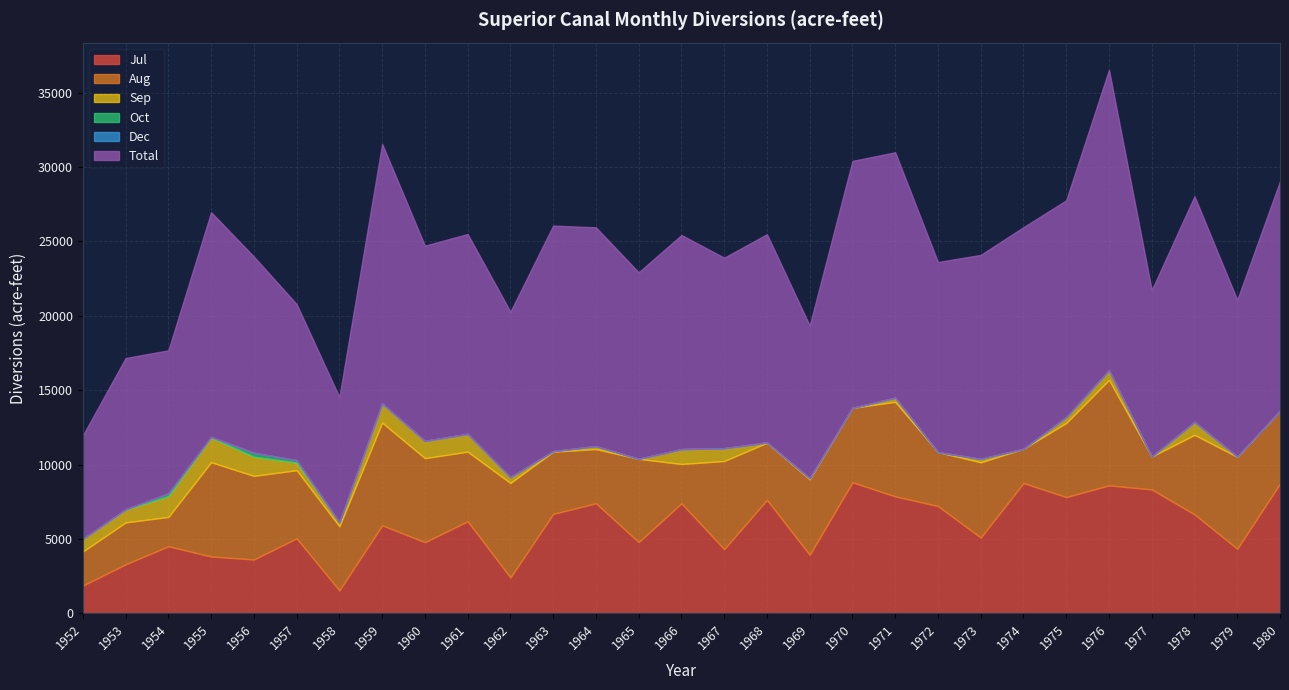

True or false: Jul and Aug cross at least once.

True